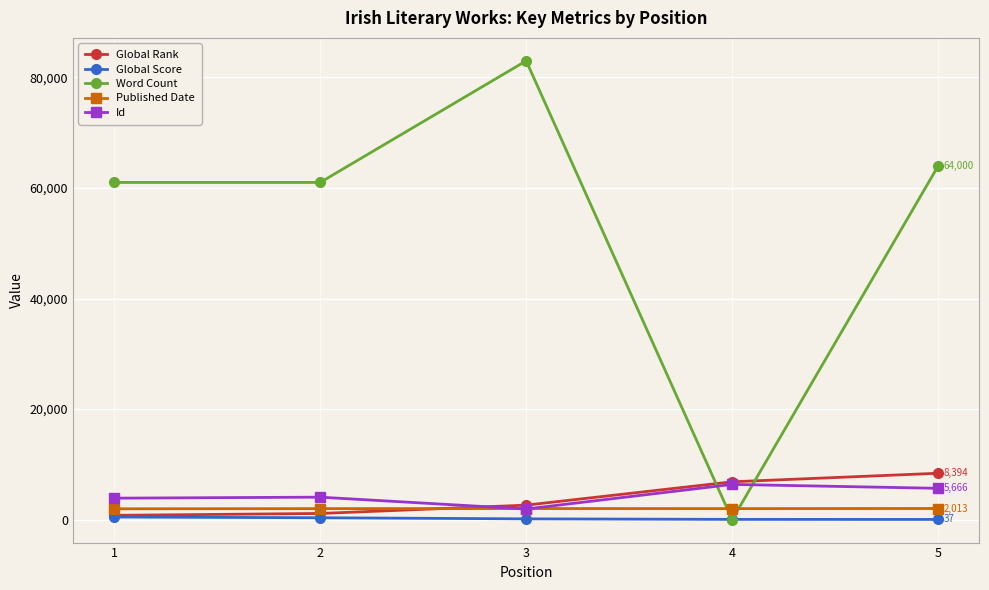

What is the average value of the Published Date series?

1994